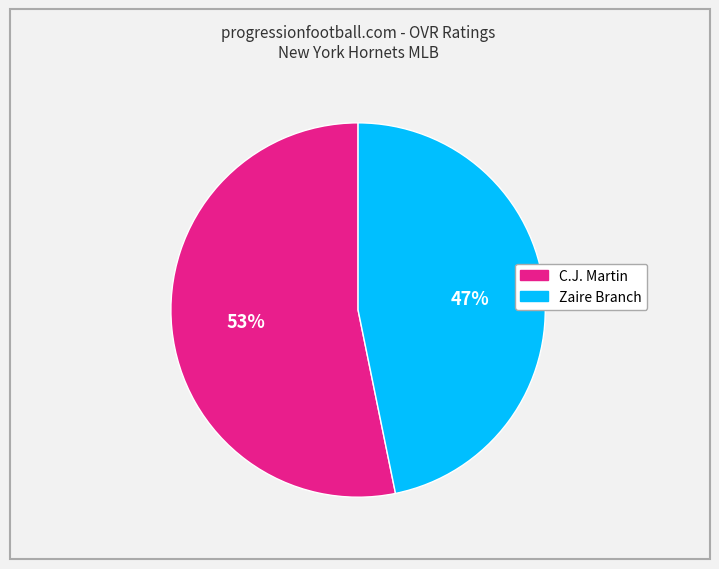

Which has a higher value, Zaire Branch or C.J. Martin?

C.J. Martin